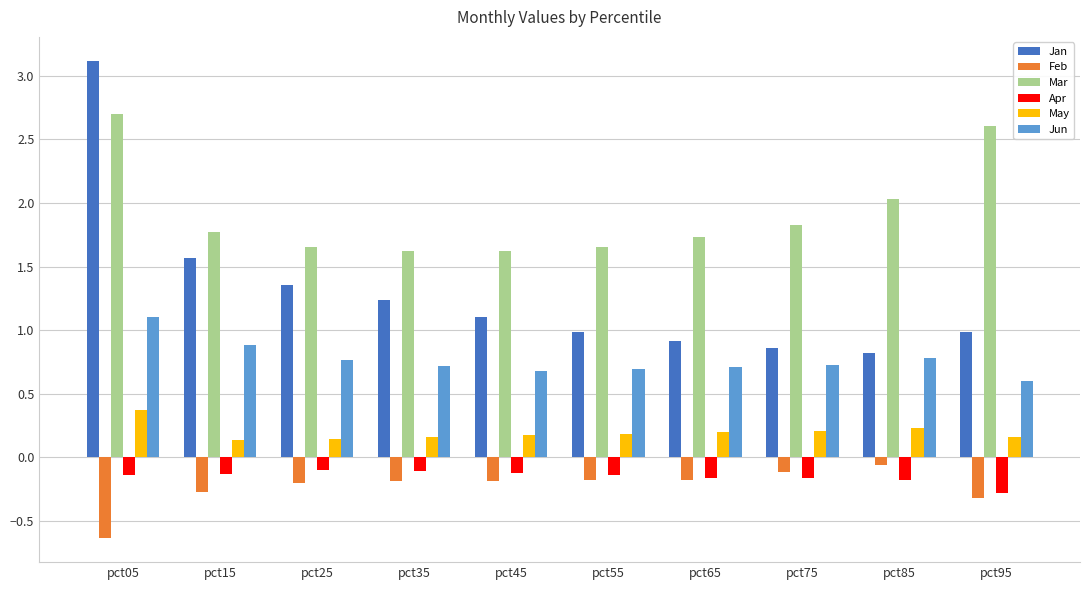

The value of Jan at pct65 is 1.2. True or false?

False